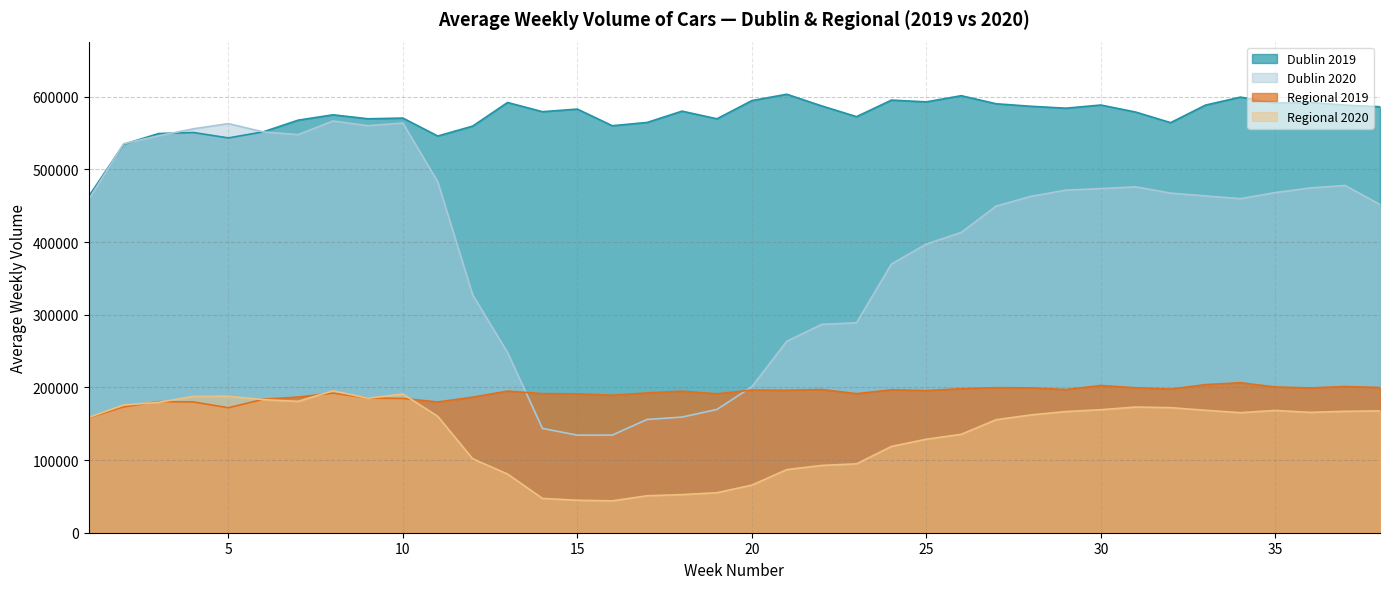

What is the difference between the maximum and minimum values in the Regional 2020 series?

151549